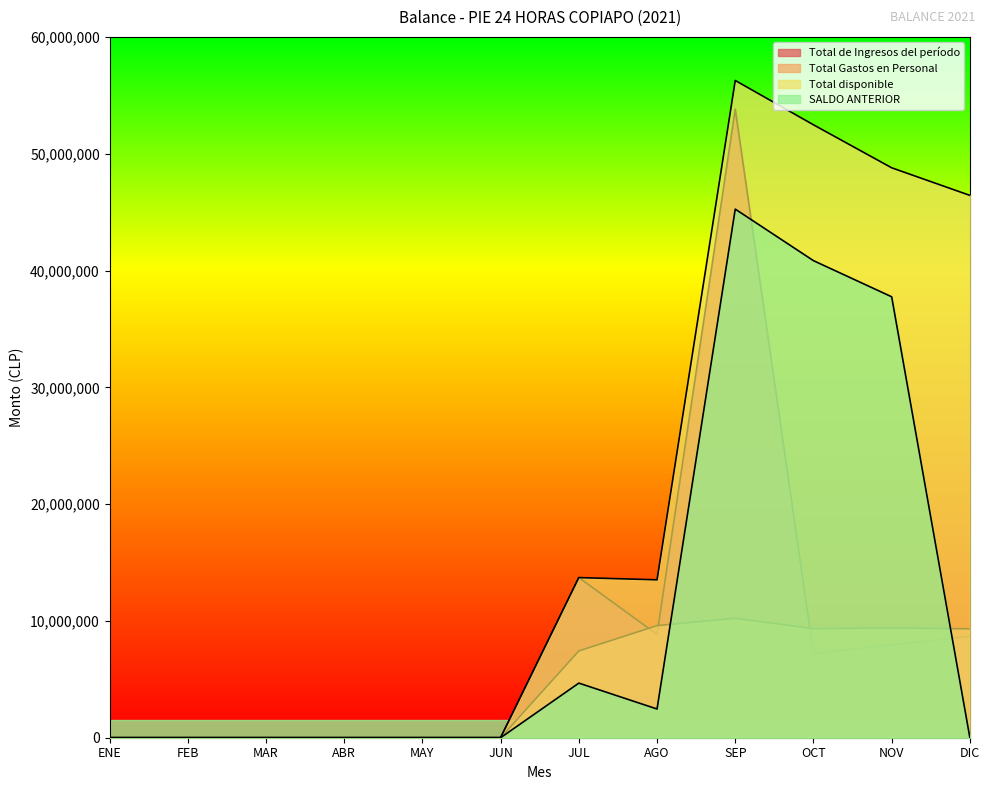

What is the value of the Total disponible point at the 11th from the left?

48793509